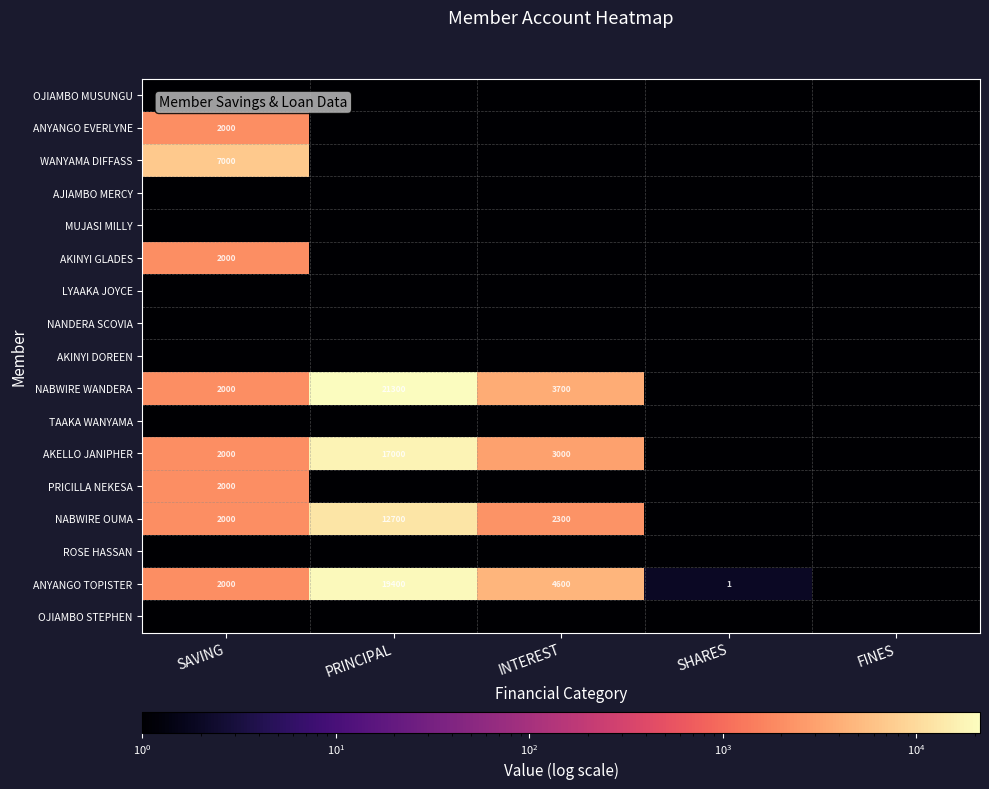

Which series has the largest total across all categories?

NABWIRE WANDERA